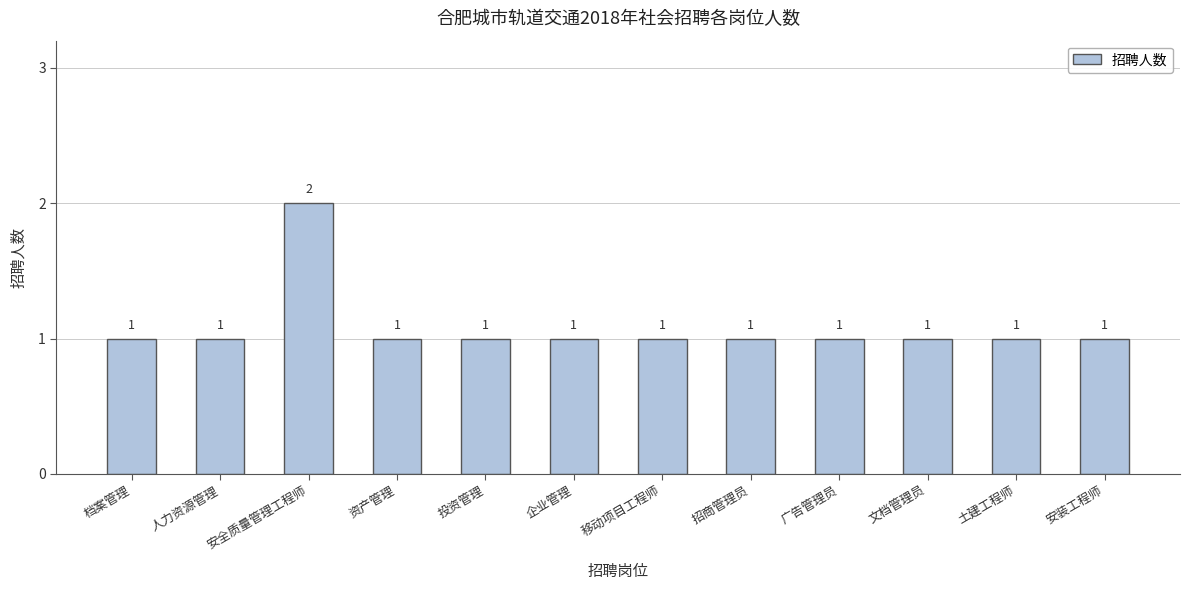

Reading left to right, what are all the values shown in this chart?

1	1	2	1	1	1	1	1	1	1	1	1